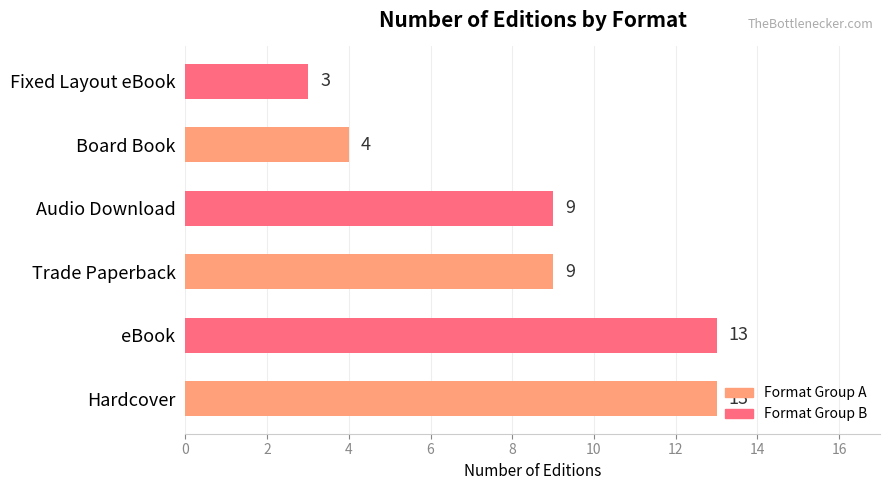

Read the value at Audio Download.

9